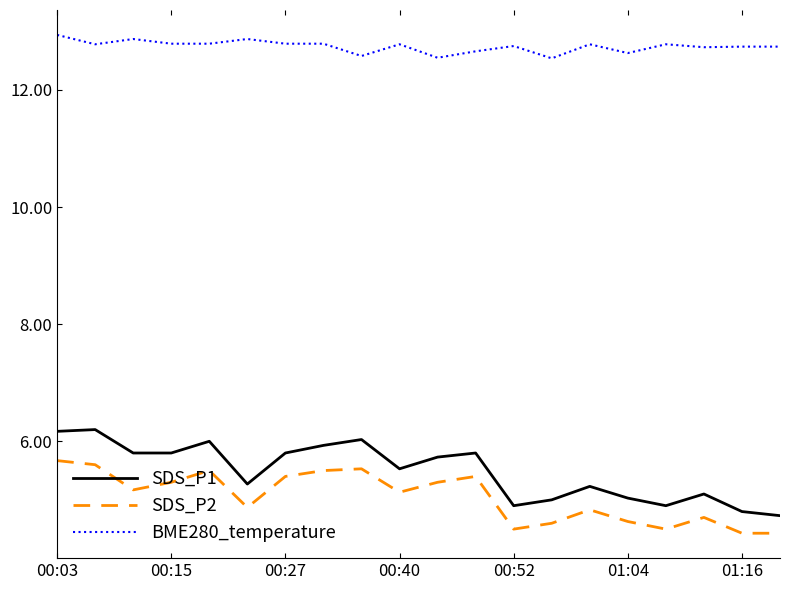

What is the difference between the maximum and minimum values in the BME280_temperature series?

0.4